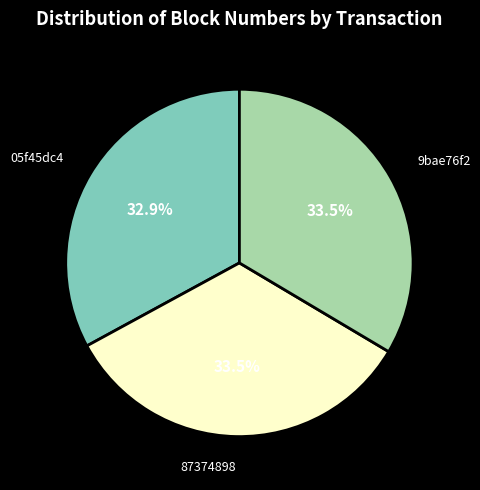

Combined, what portion of the pie is 05f45dc4 and 87374898?

66.5%